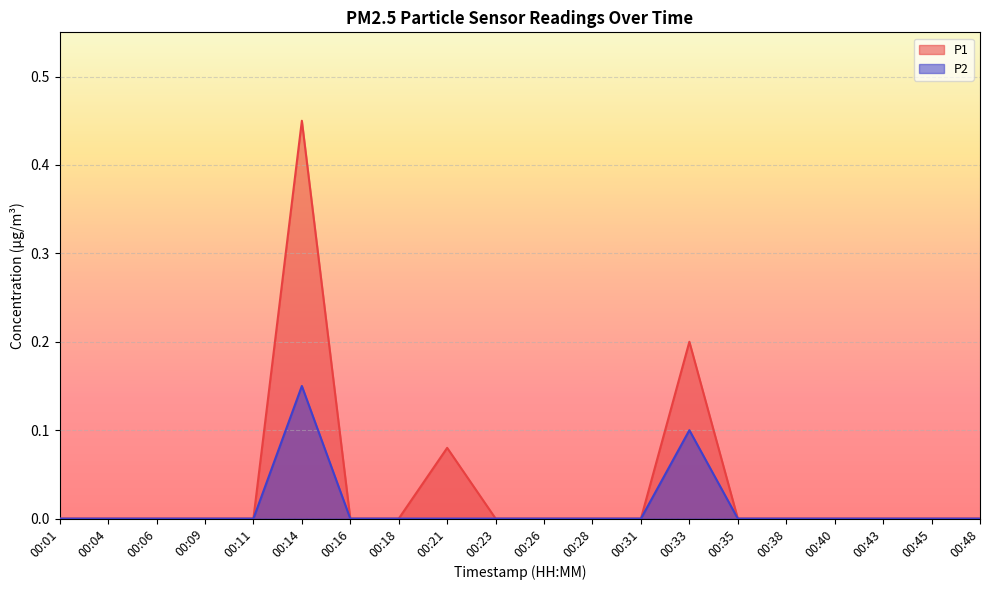

At which label does P2 reach its peak?

00:14